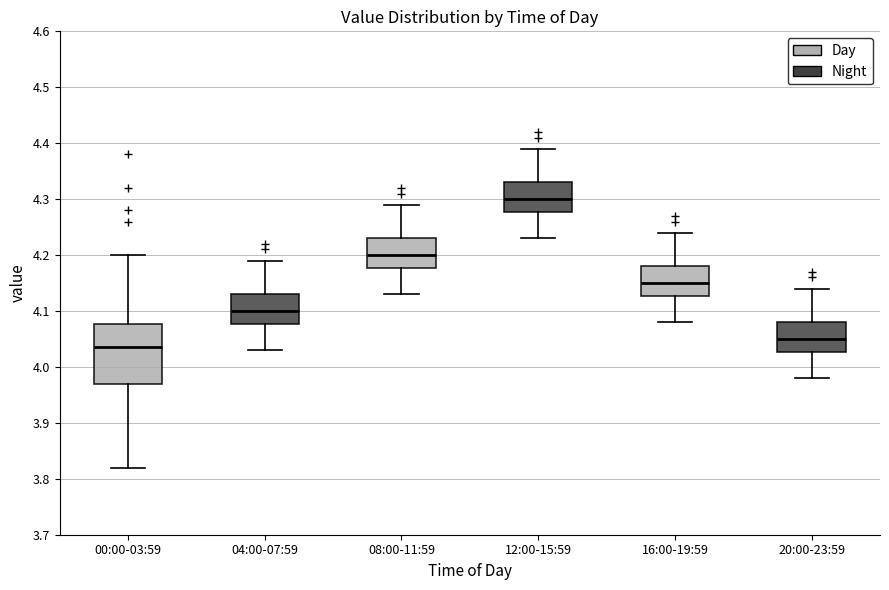

Which box's median line is the lowest?

00:00-03:59